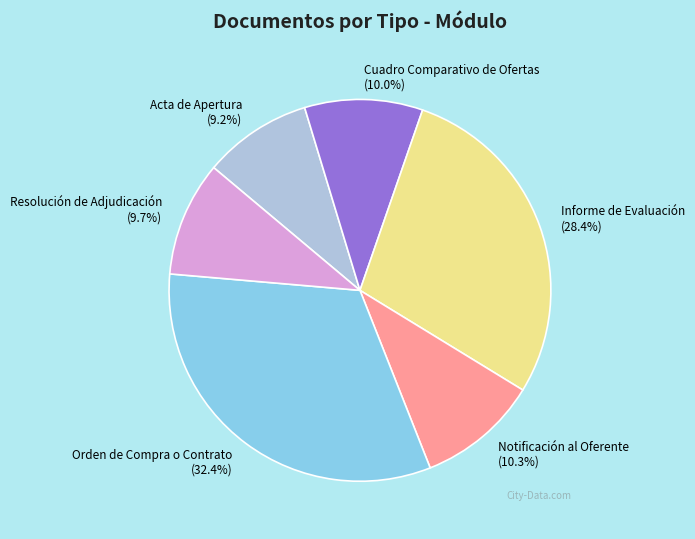

Which slice is the smallest?

Acta de Apertura